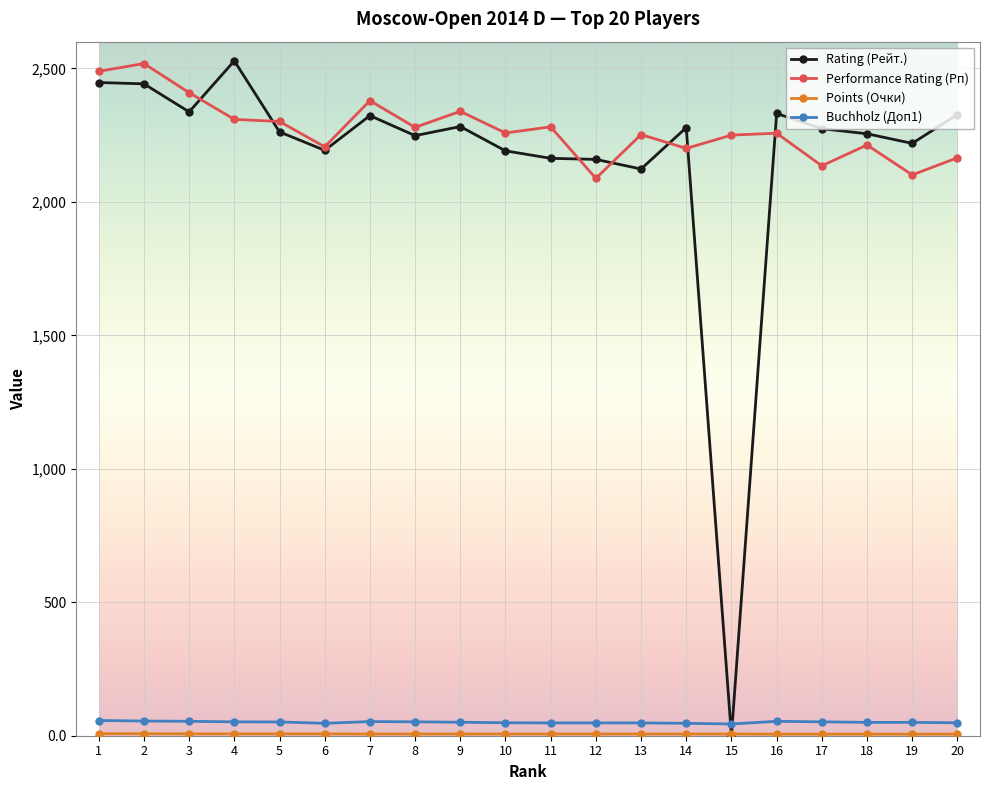

True or false: Buchholz (Доп1) has more than 0 interior local peaks.

True